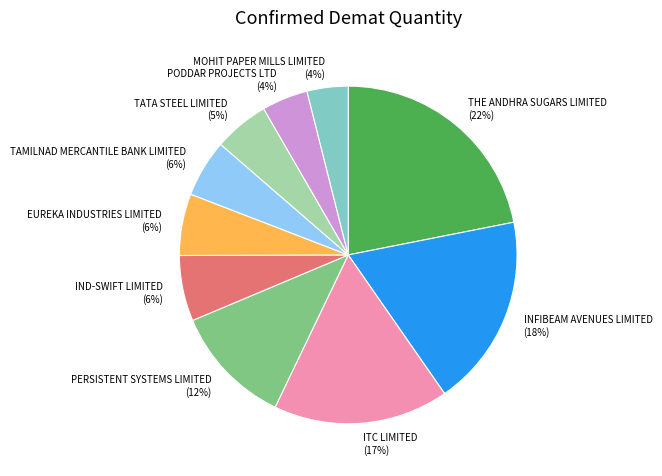

To the nearest percent, what is the average slice percentage?

10%